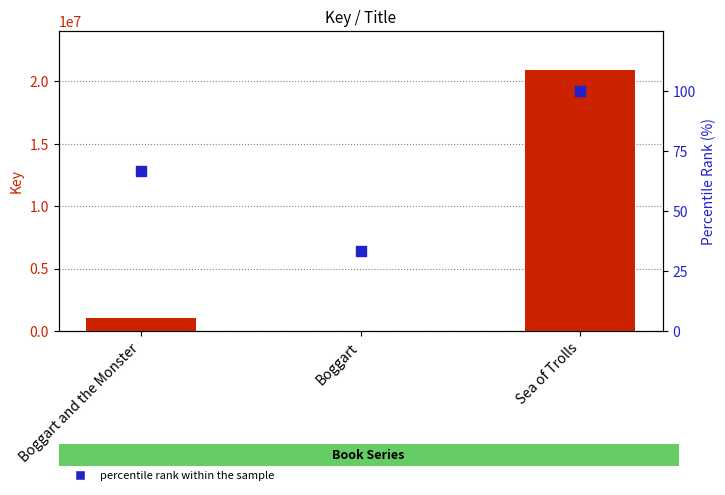

Which series contains the highest Y value?

Key